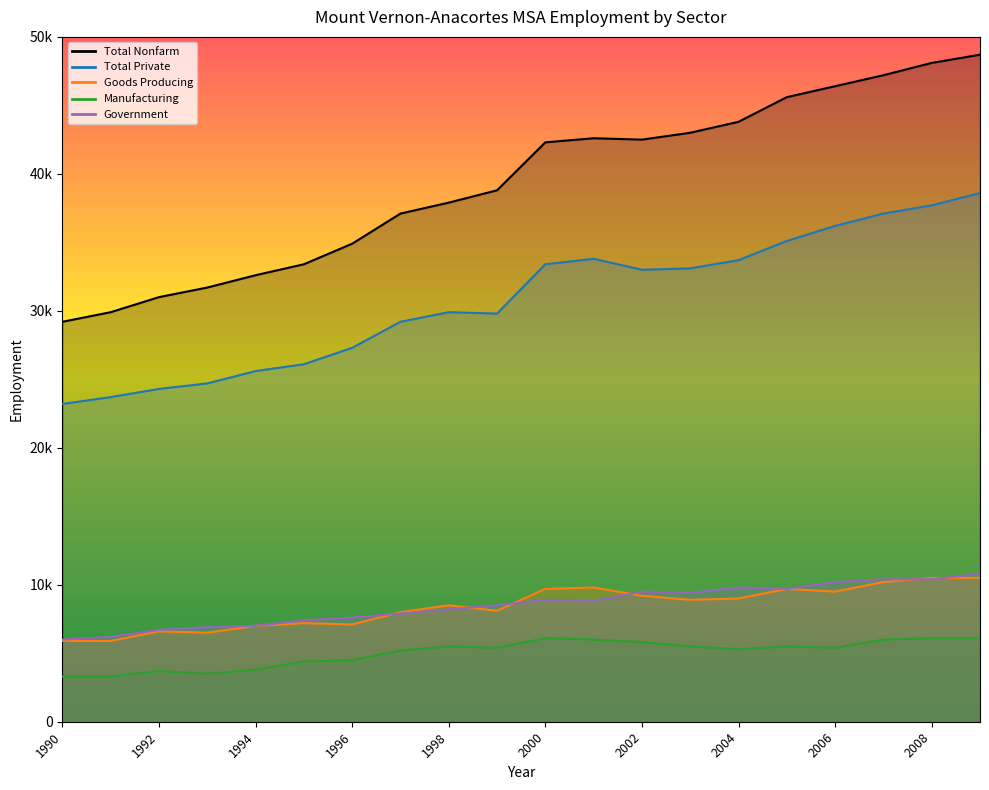

Does the chart have visible grid lines?

No